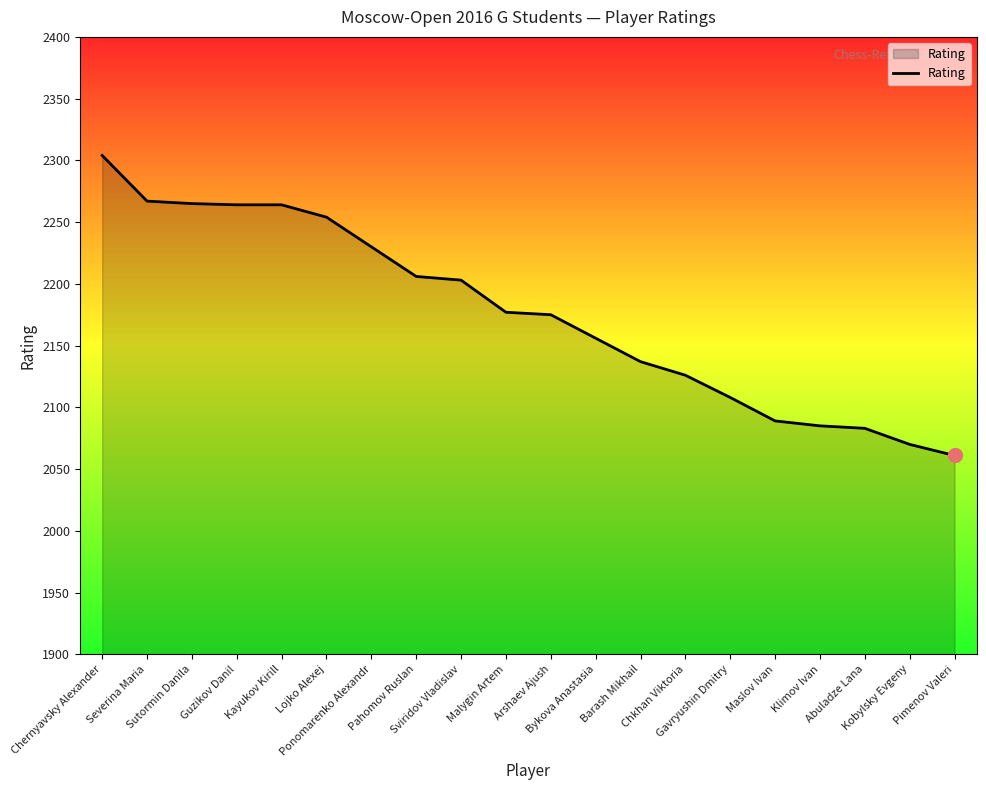

What is the maximum value shown in the chart?

2304